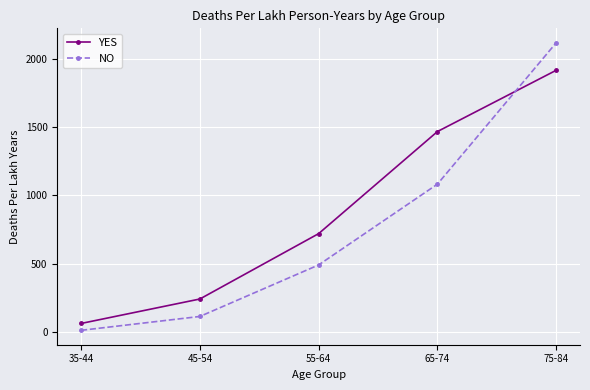

What is the spread (max minus min) of values at 75-84?

202.0